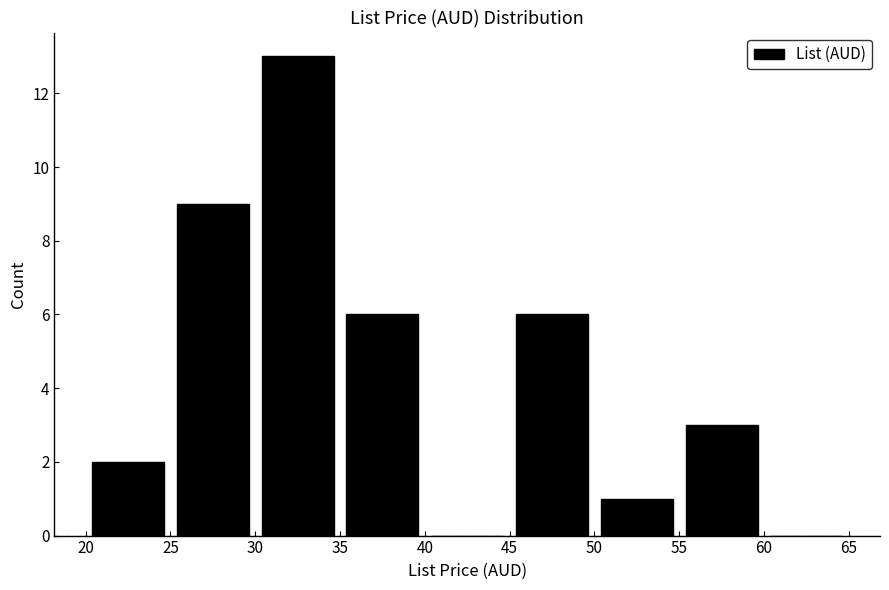

Reading left to right, transcribe this chart: for each bar, give the range it covers on the x-axis and its height. The values are not printed on the chart, so give them approximately, as read against the axis.

20 to 25: 2
25 to 30: 9
30 to 35: 13
35 to 40: 6
40 to 45: 0
45 to 50: 6
50 to 55: 1
55 to 60: 3
60 to 65: 0